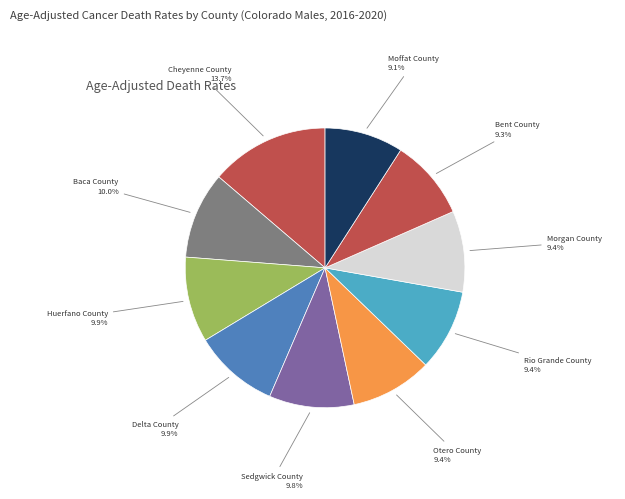

Which category has the smallest portion of the pie?

Moffat County